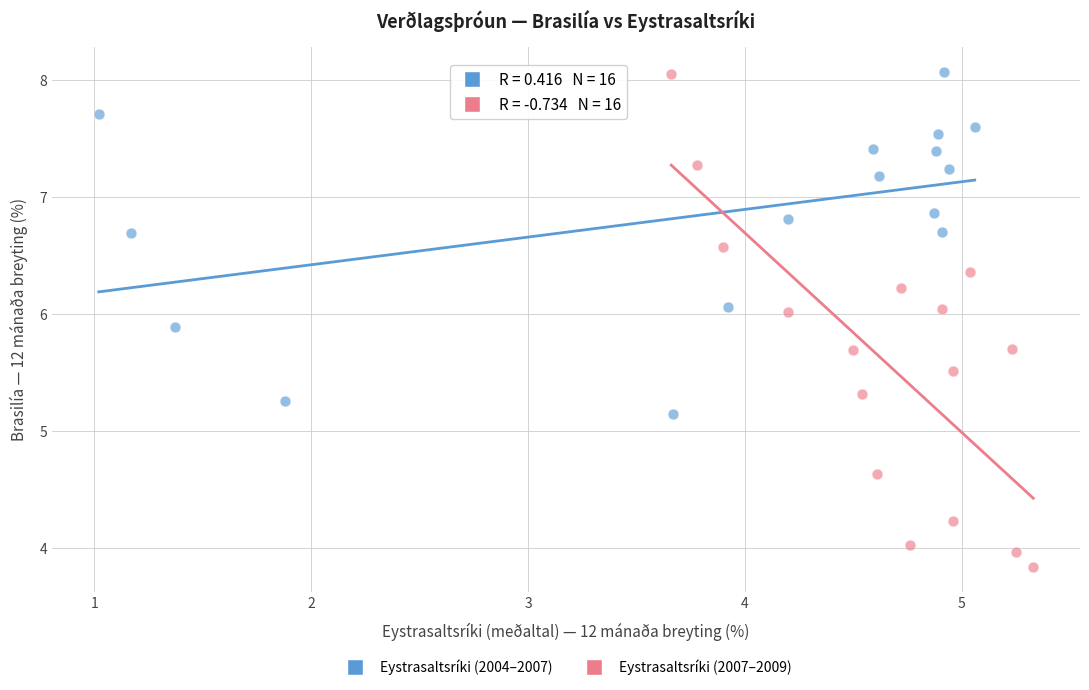

Which series has the largest Y range (max minus min)?

Eystrasaltsríki (2007–2009)